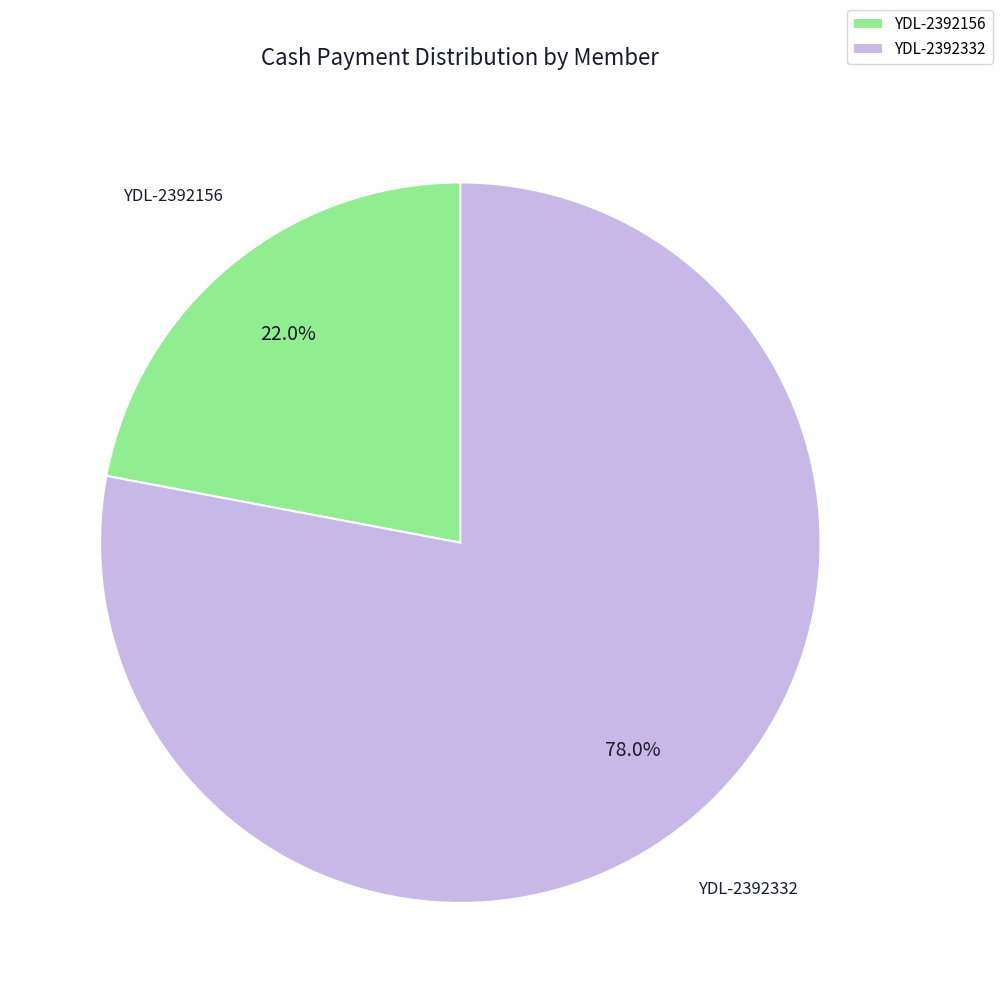

True or false: YDL-2392156 accounts for 34% of the total.

False